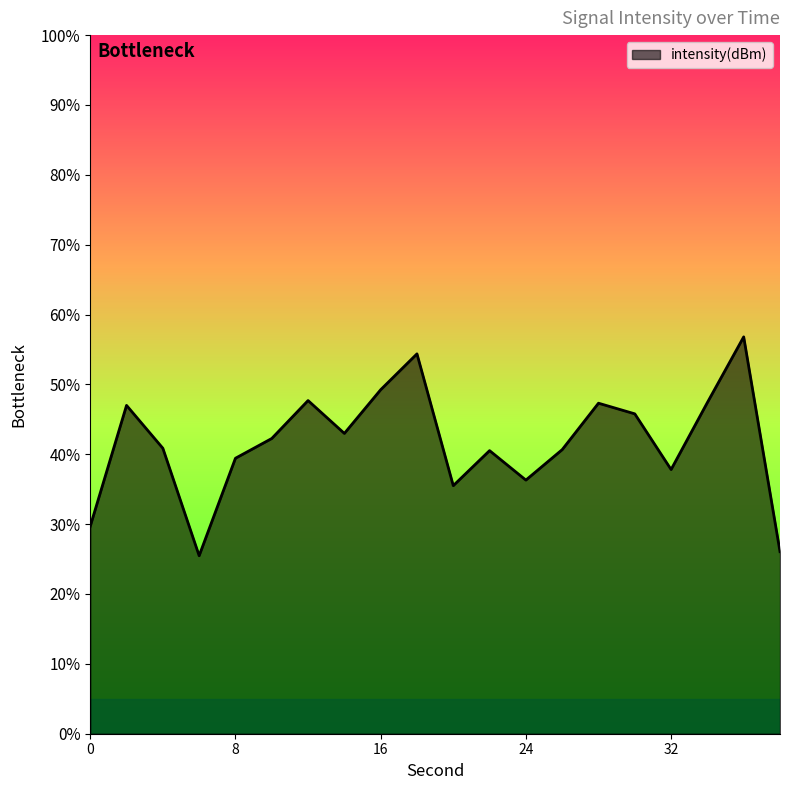

Rank the categories by value from highest to lowest.

36, 18, 16, 12, 34, 28, 2, 30, 14, 10, 4, 26, 22, 8, 32, 24, 20, 0, 38, 6